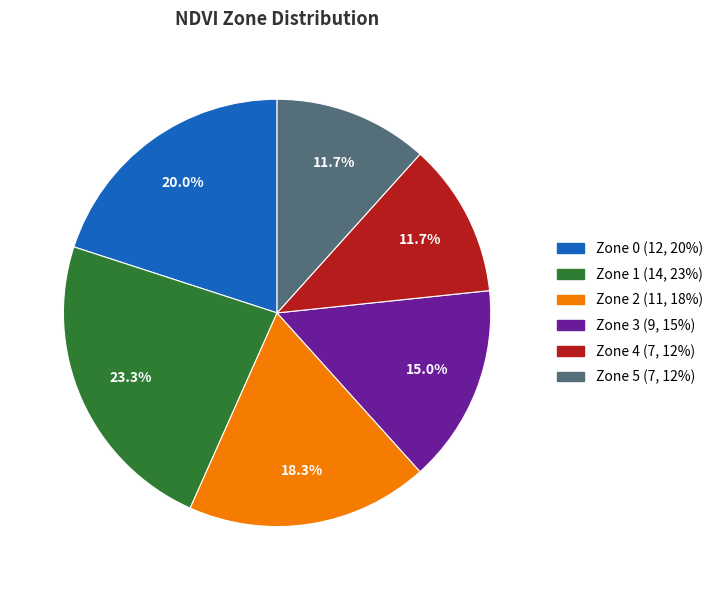

What percentage do Zone 5 and Zone 1 together represent?

35.0%